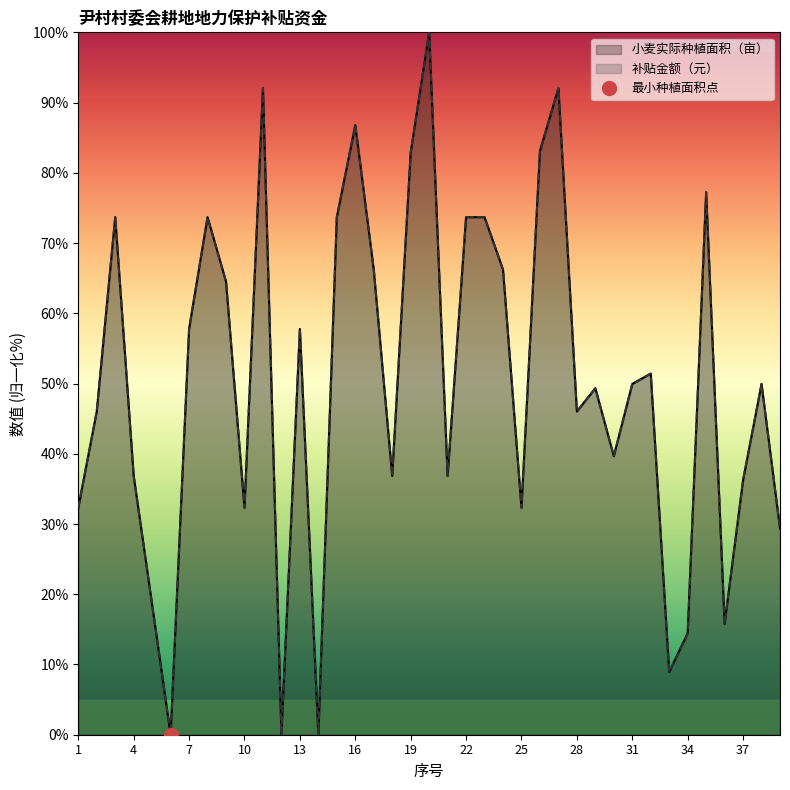

At how many categories does at least one series exceed 18?

33